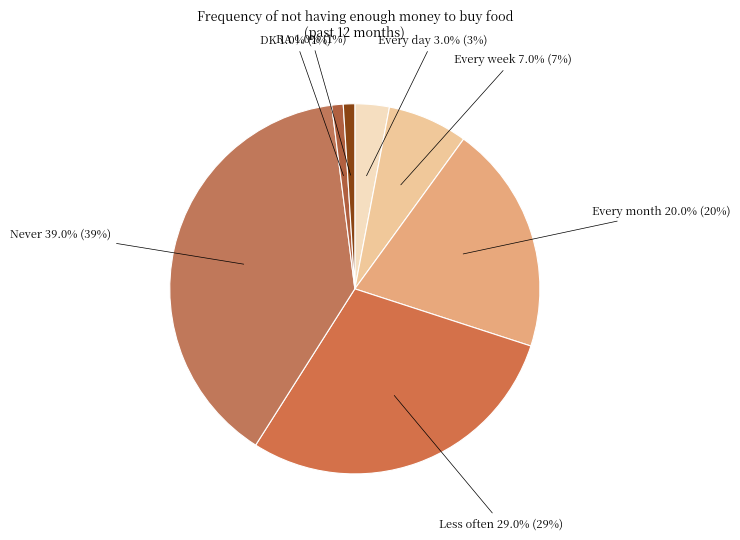

Is there a majority slice in this chart?

No